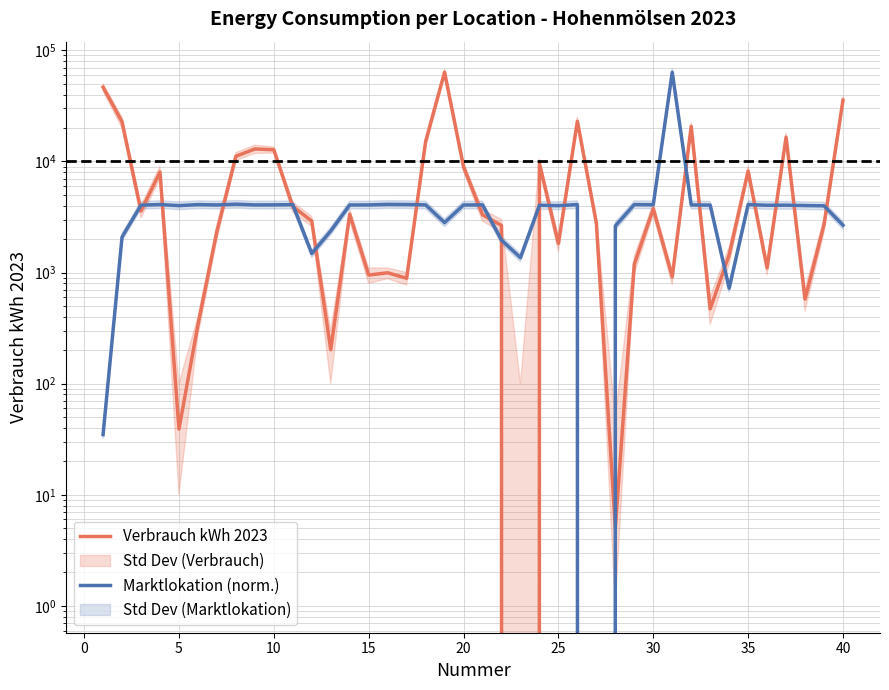

How many values in the Marktlokation (norm.) series exceed 4058?

20